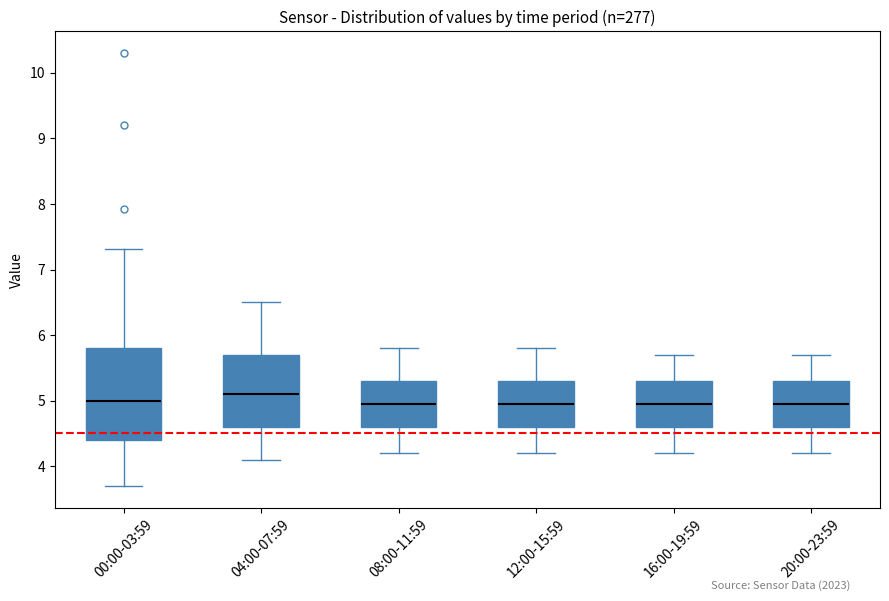

Reading left to right, read every box against the y-axis: the position of its median line, the range the box covers, and the ends of its whiskers. The values are not printed on the chart, so give them approximately, as read against the axis.

00:00-03:59: median 5.0, box 4.4 to 5.8, whiskers 3.7 to 7.3
04:00-07:59: median 5.1, box 4.6 to 5.7, whiskers 4.1 to 6.5
08:00-11:59: median 5.0, box 4.6 to 5.3, whiskers 4.2 to 5.8
12:00-15:59: median 5.0, box 4.6 to 5.3, whiskers 4.2 to 5.8
16:00-19:59: median 5.0, box 4.6 to 5.3, whiskers 4.2 to 5.7
20:00-23:59: median 5.0, box 4.6 to 5.3, whiskers 4.2 to 5.7